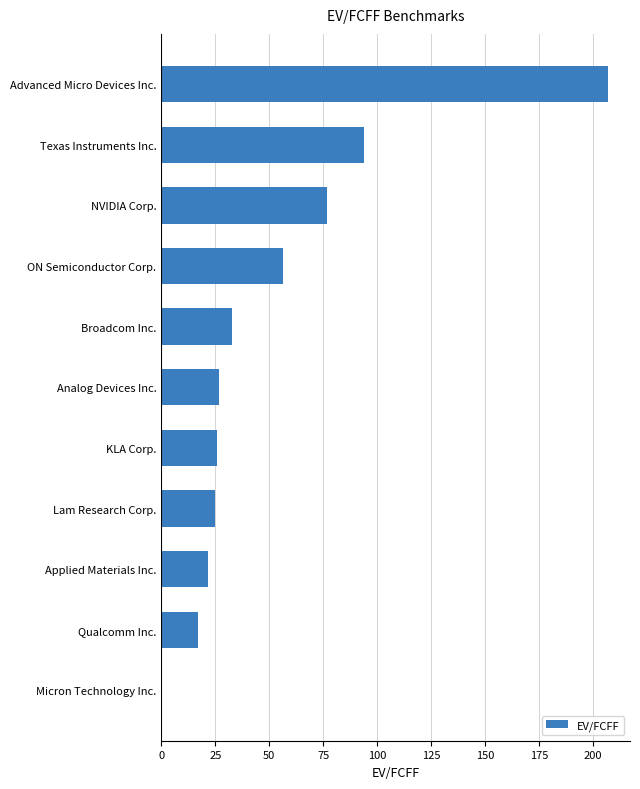

What is the sum of all values?

582.2